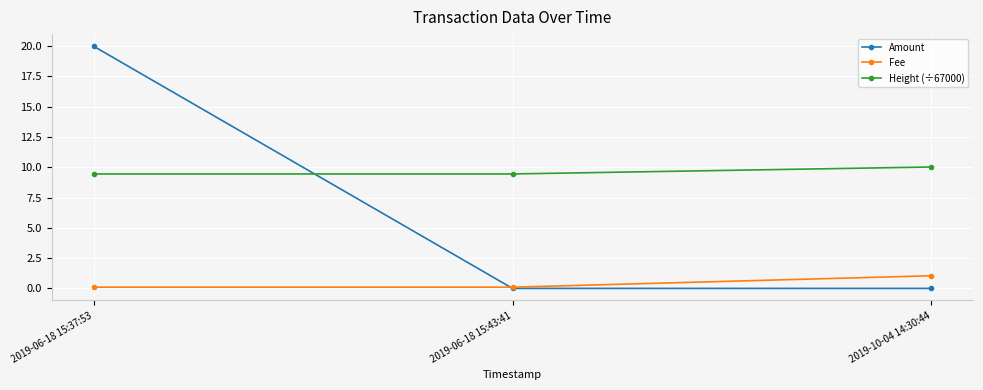

Rank the series by their average value, from highest to lowest.

Height (÷67000), Amount, Fee